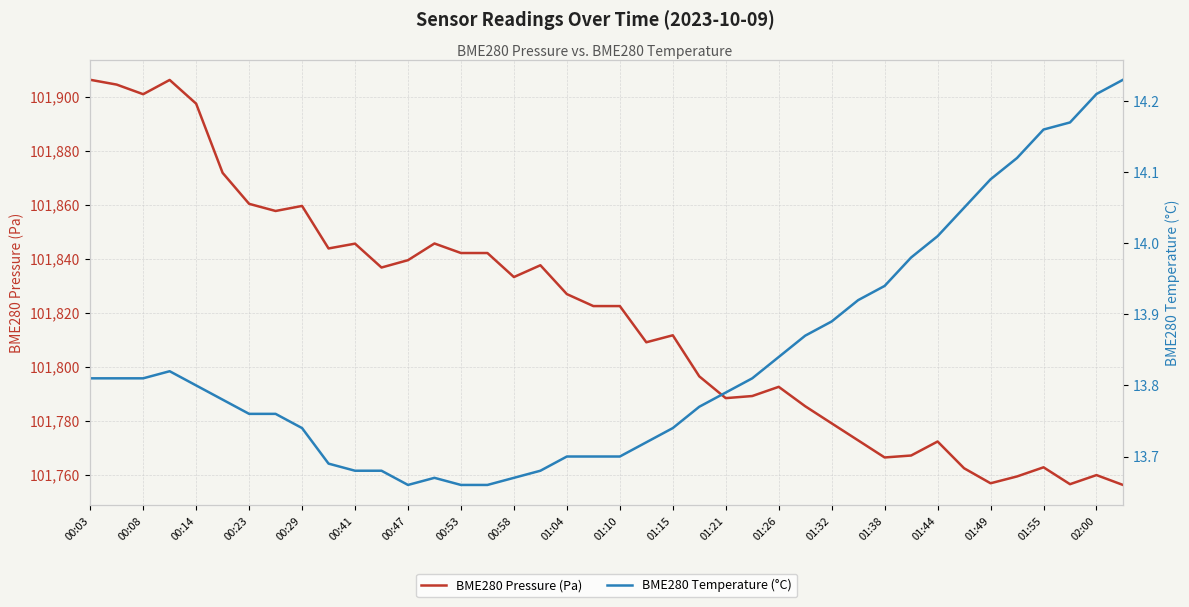

How many lines are shown in the chart?

2